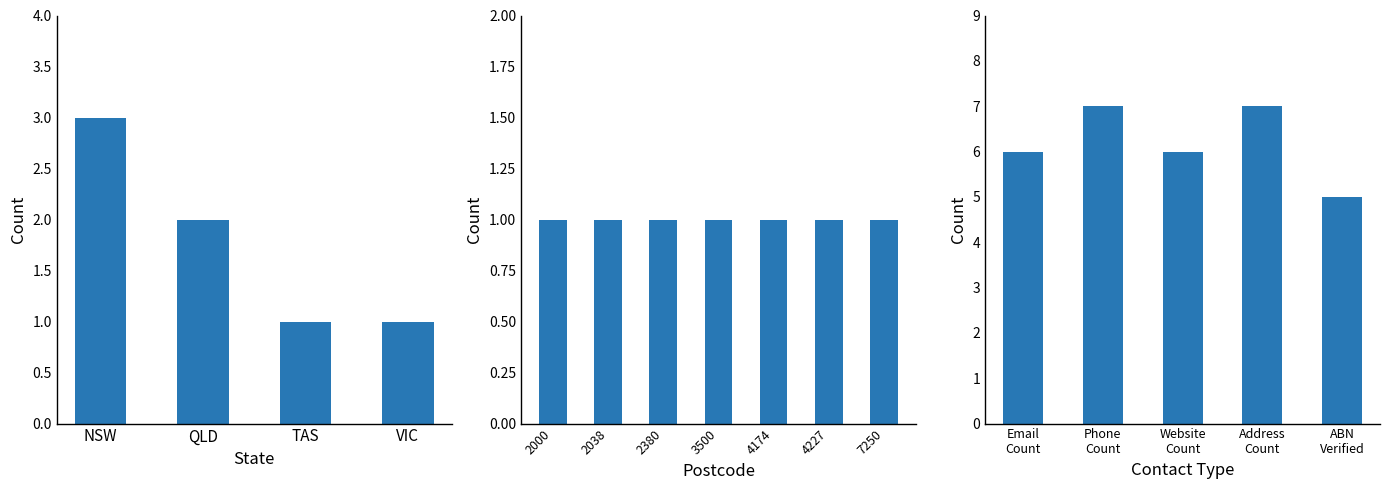

What is the minimum value shown in the chart?

1